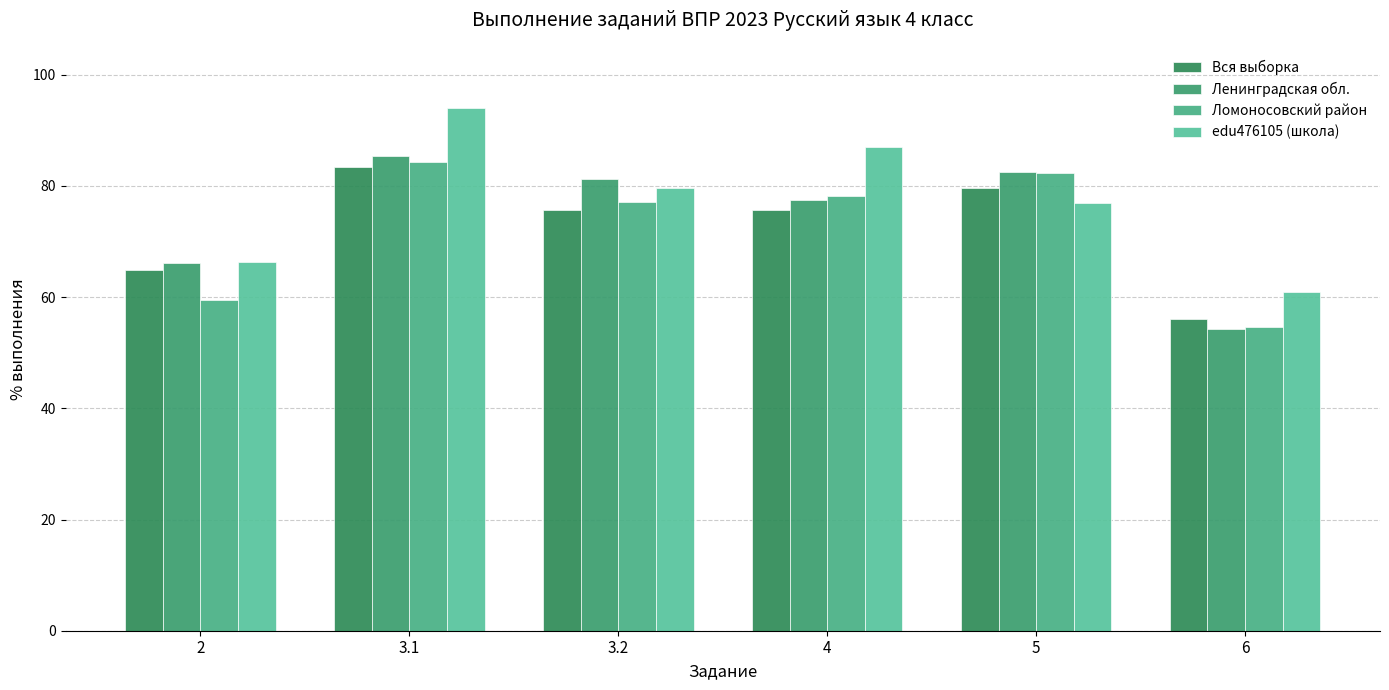

What is the spread (max minus min) of values at 3.2?

5.5